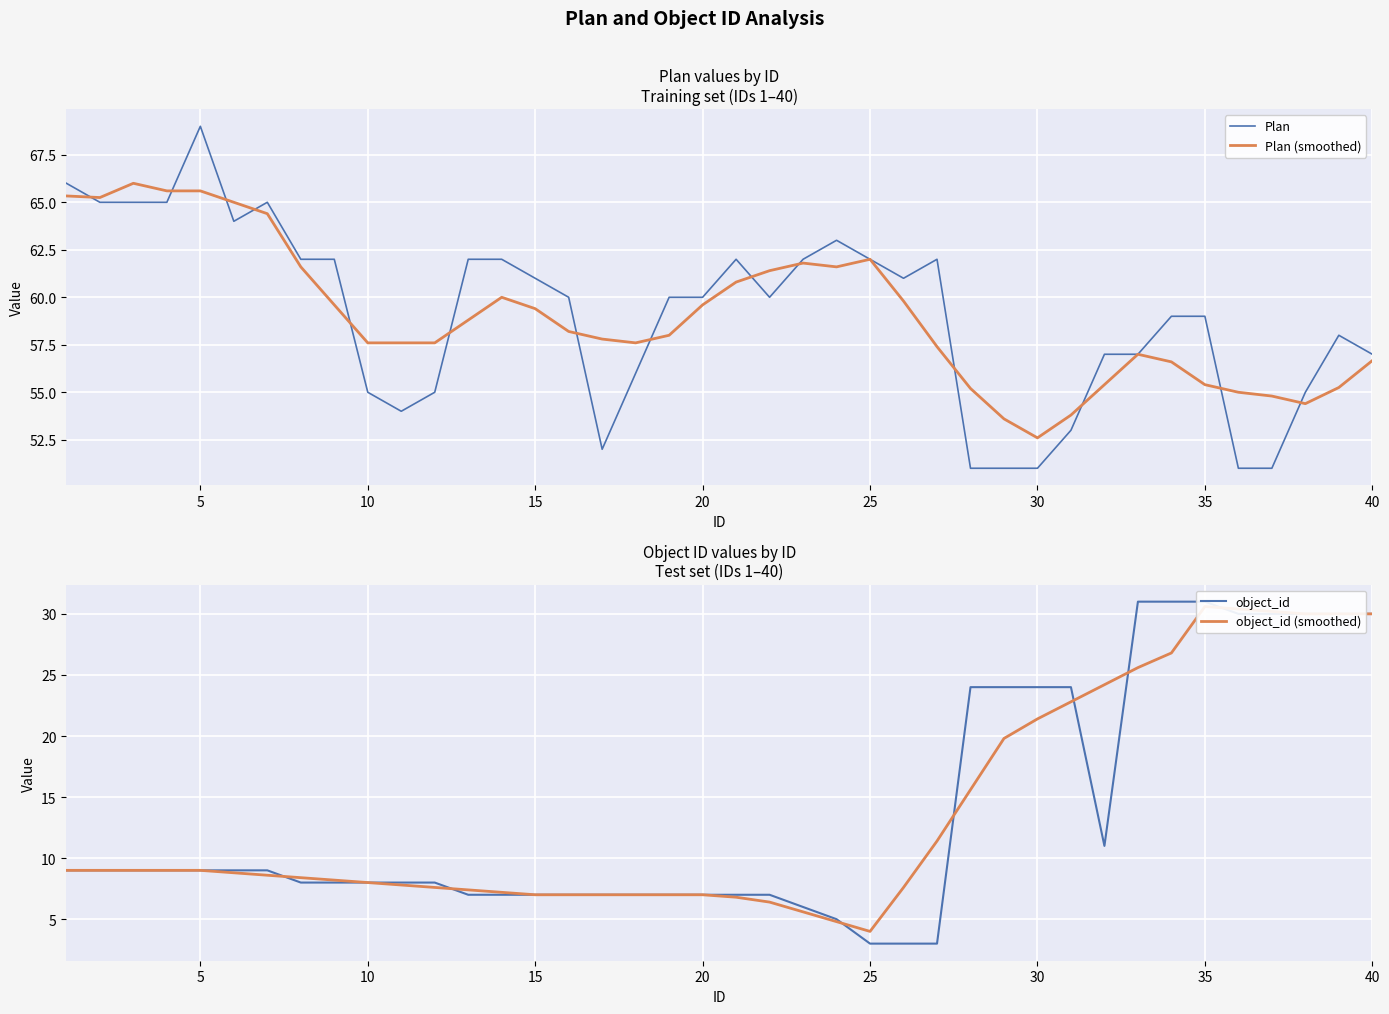

At which label does Plan (smoothed) reach its minimum?

30